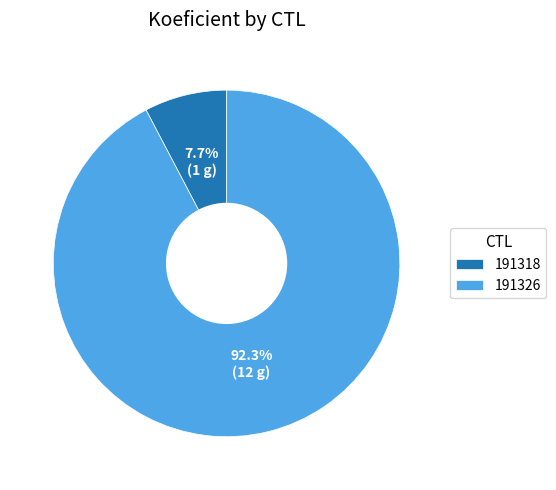

Does 191318 represent more than half of the total?

No